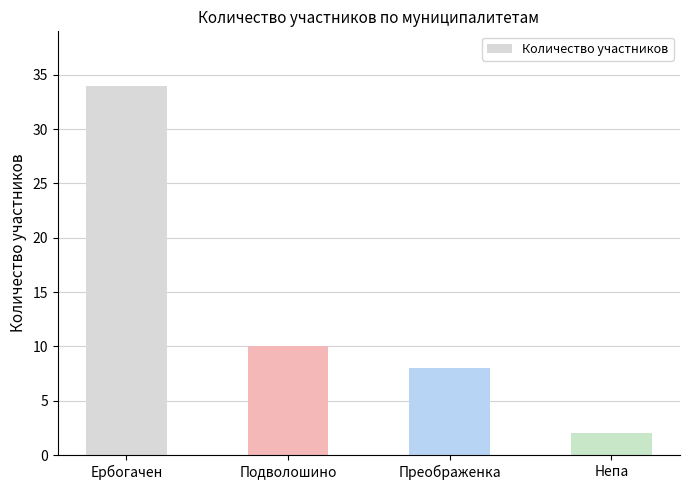

Where is the data nearest to the value 18?

Подволошино